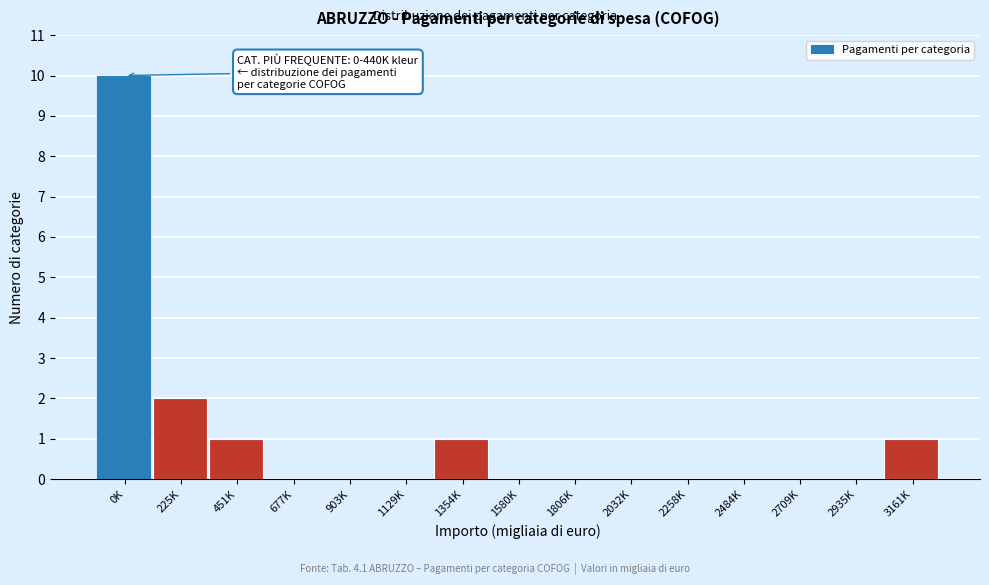

Reading left to right, what are all the values shown in this chart?

0K=10	225K=2	451K=1	677K=0	903K=0	1129K=0	1354K=1	1580K=0	1806K=0	2032K=0	2258K=0	2484K=0	2709K=0	2935K=0	3161K=1